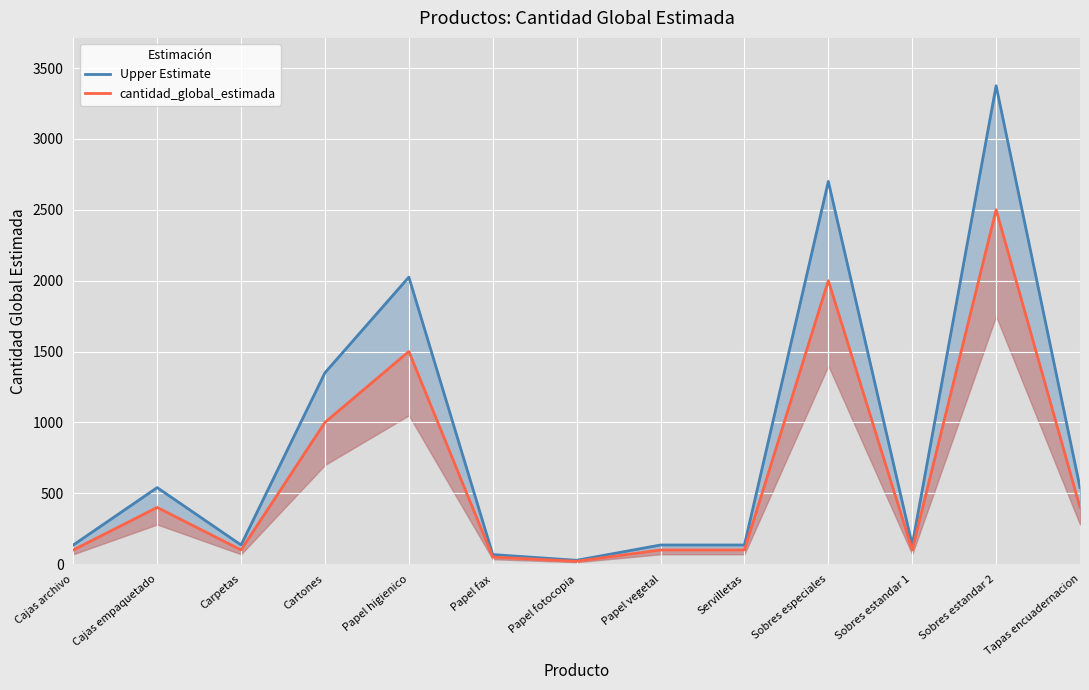

What are all the series names shown in the legend?

Upper Estimate, cantidad_global_estimada